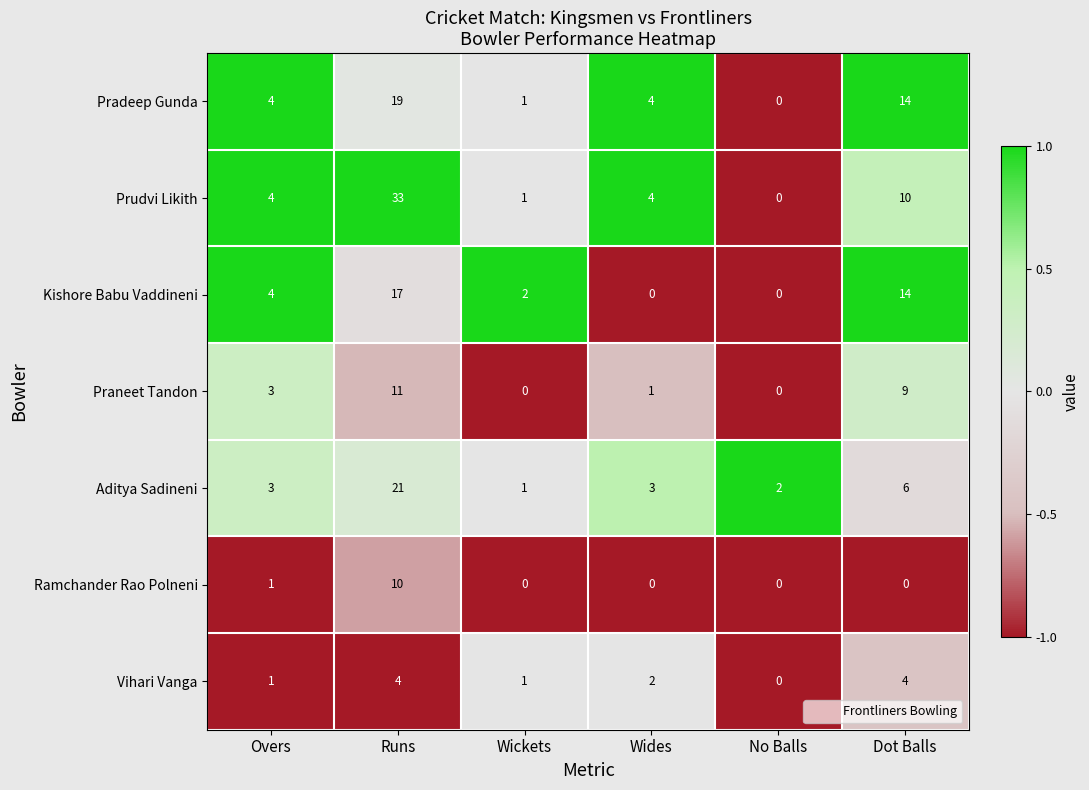

What is the smallest value displayed?

0